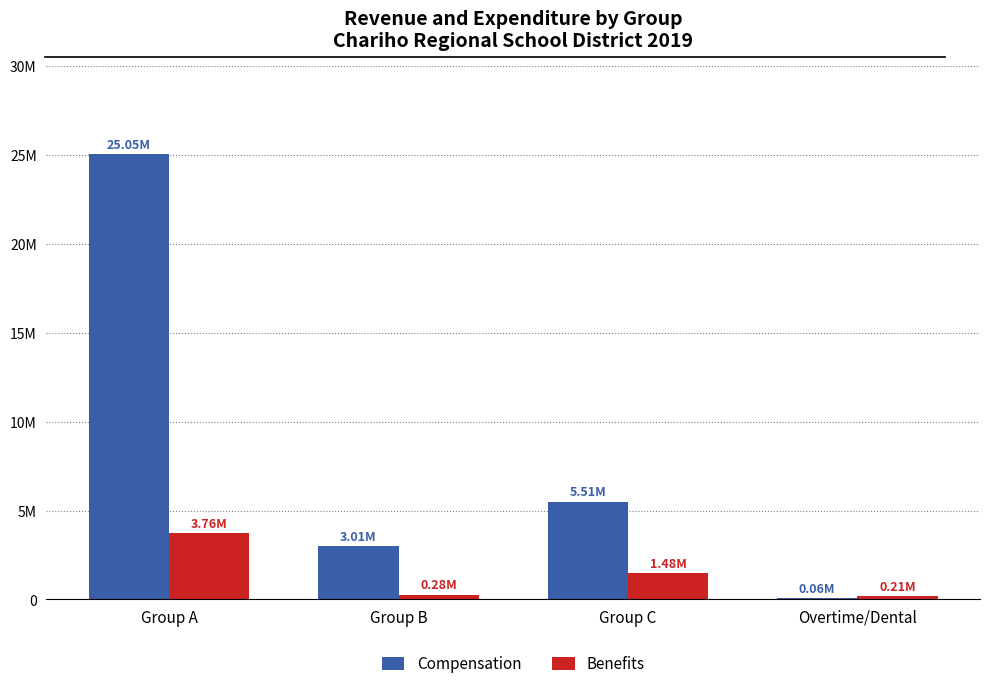

Which series has the widest spread of values?

Compensation